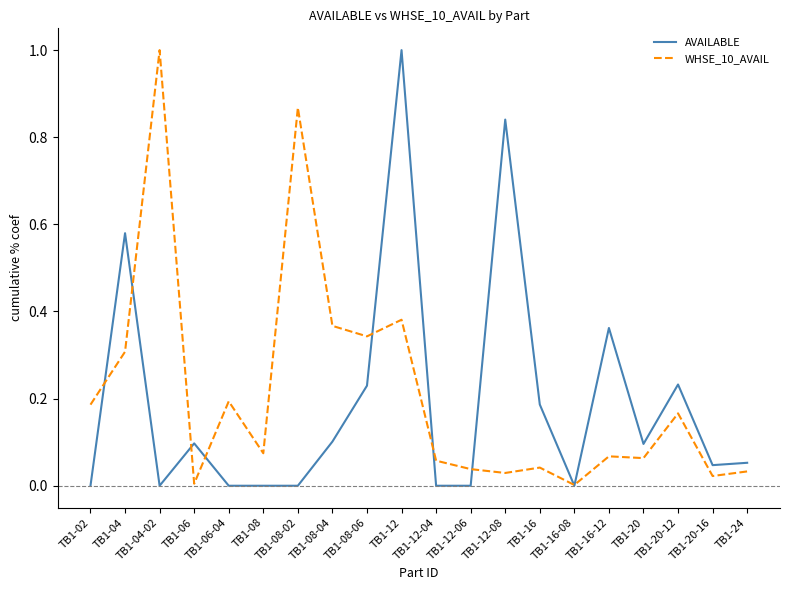

True or false: AVAILABLE has a value of 0.1 at TB1-08-04.

True